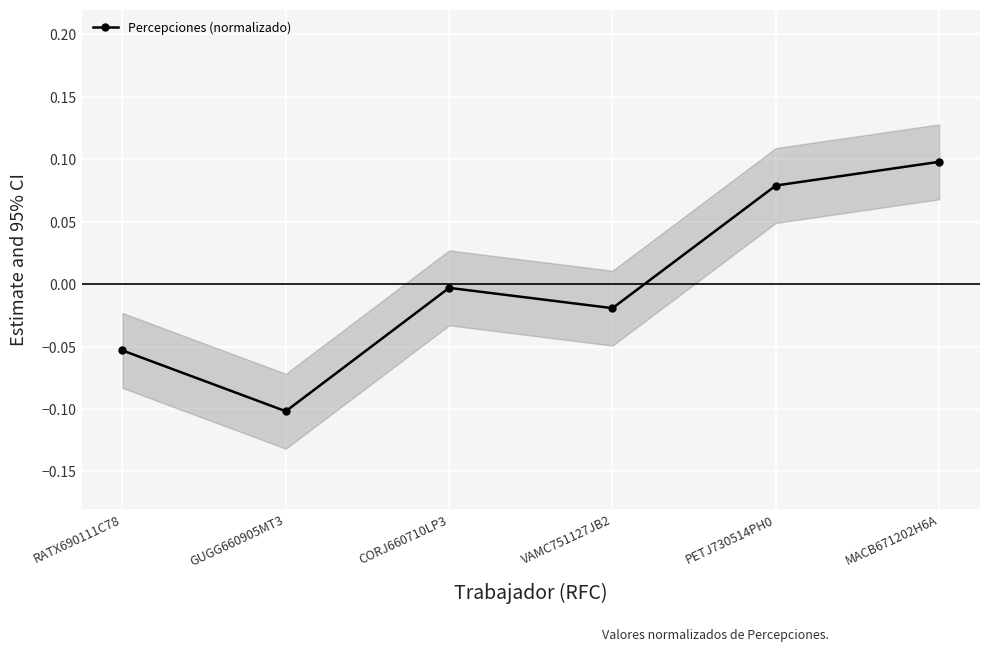

Reading right to left, extract all data points from this chart.

0.1	0.1	-0.0	-0.0	-0.1	-0.1